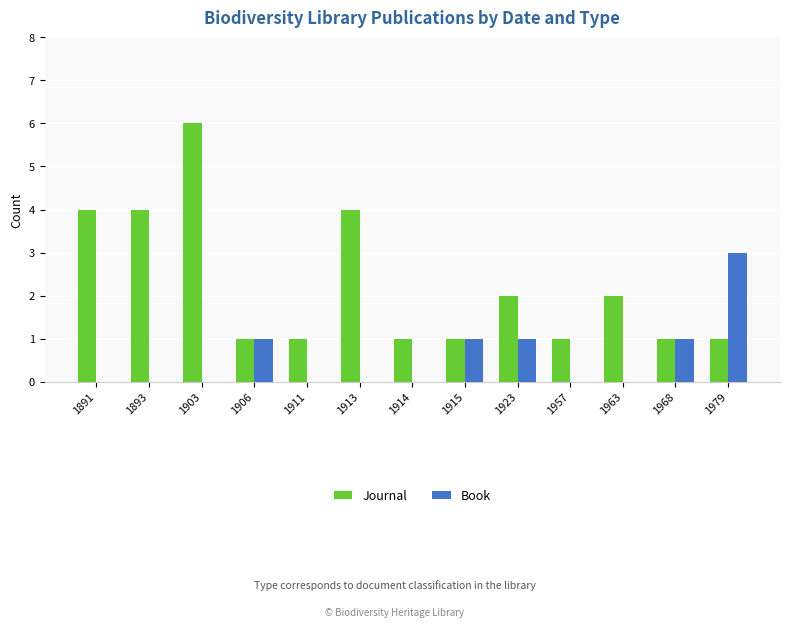

Which series changed the most between 1903 and 1906?

Journal